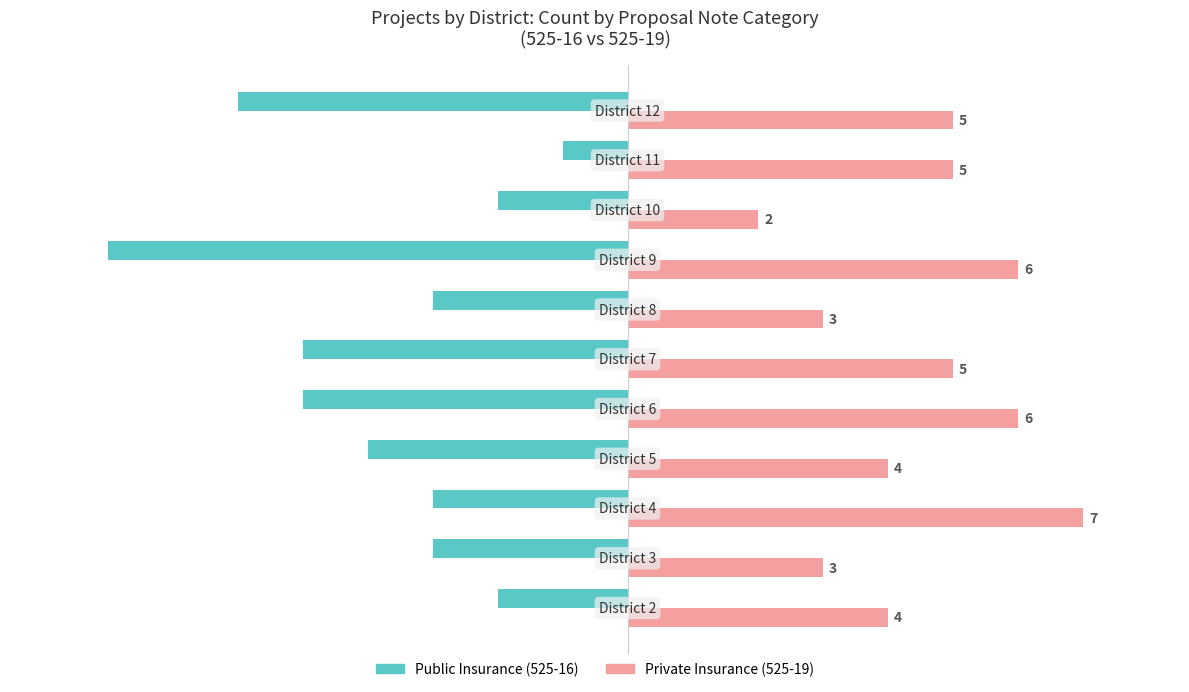

What is the maximum value shown in the chart?

7